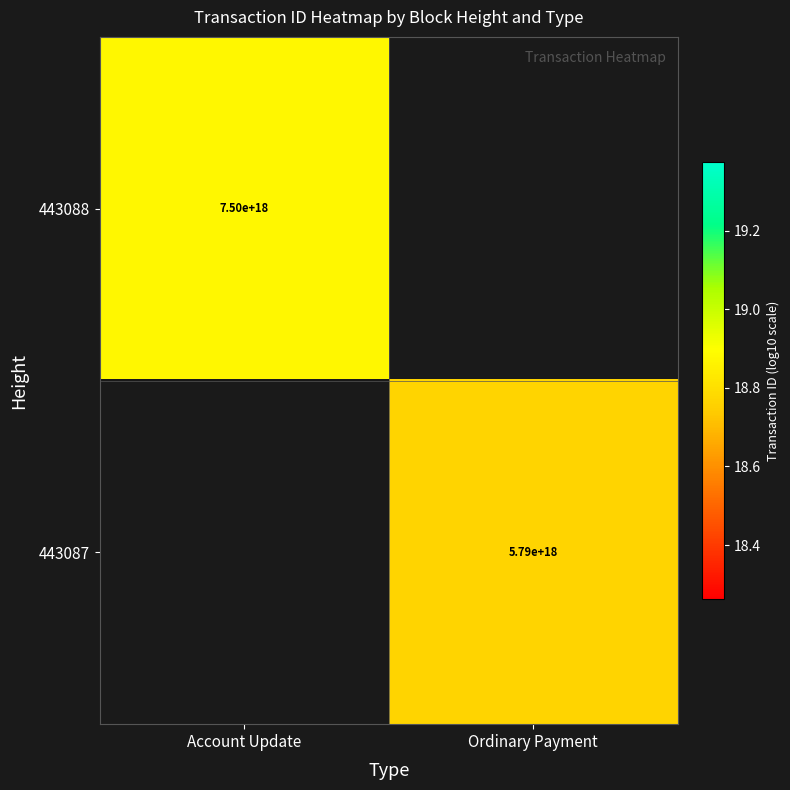

What is the maximum value shown in the chart?

18.9